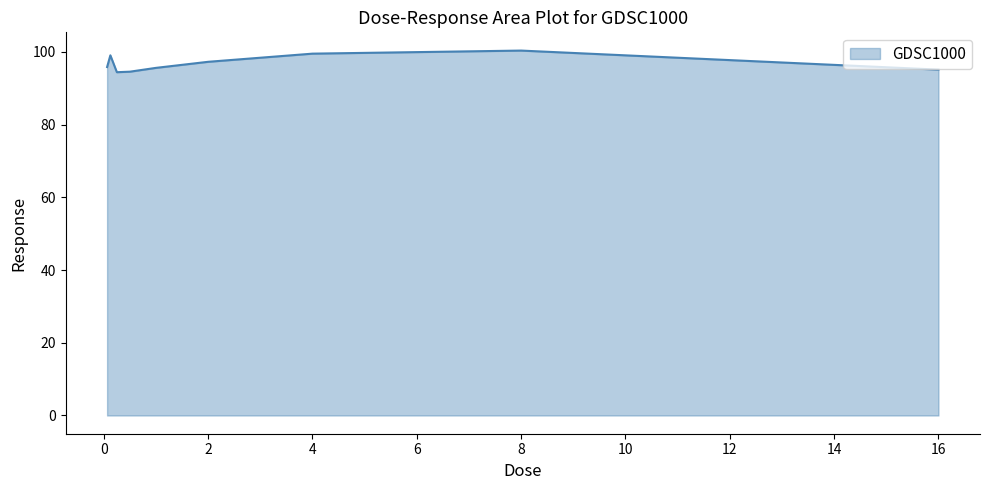

What is the minimum value shown in the chart?

94.4